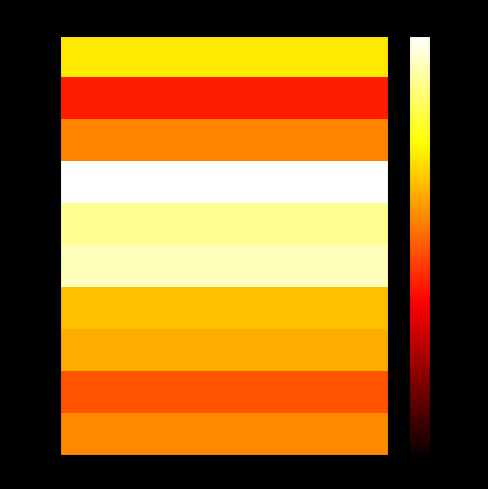

Which label corresponds to the largest value in the chart?

3